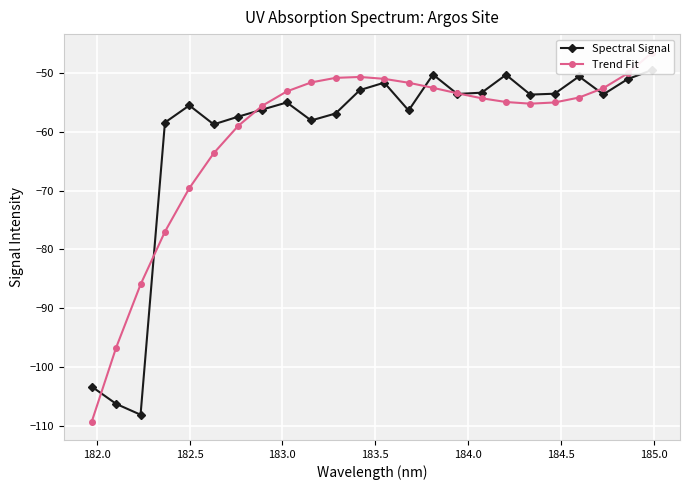

Which series has the widest spread of values?

Trend Fit